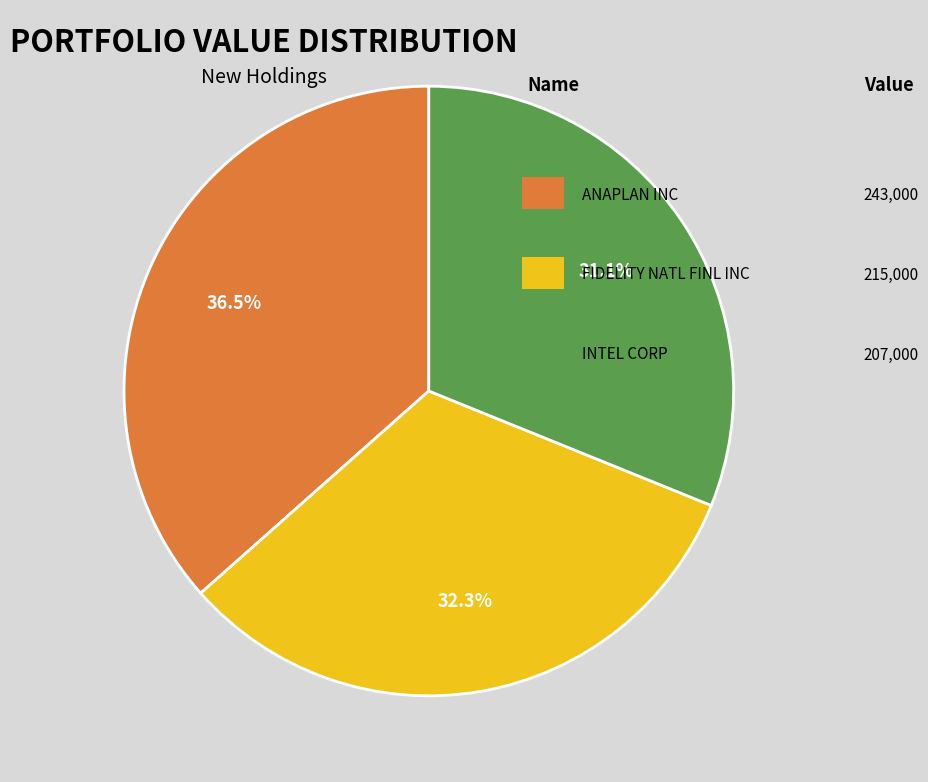

Is there any slice that represents more than half of the pie?

No